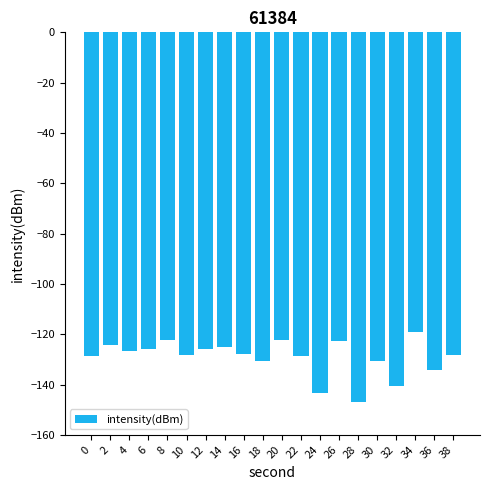

Is it true that the value at 28 is -147.1?

True